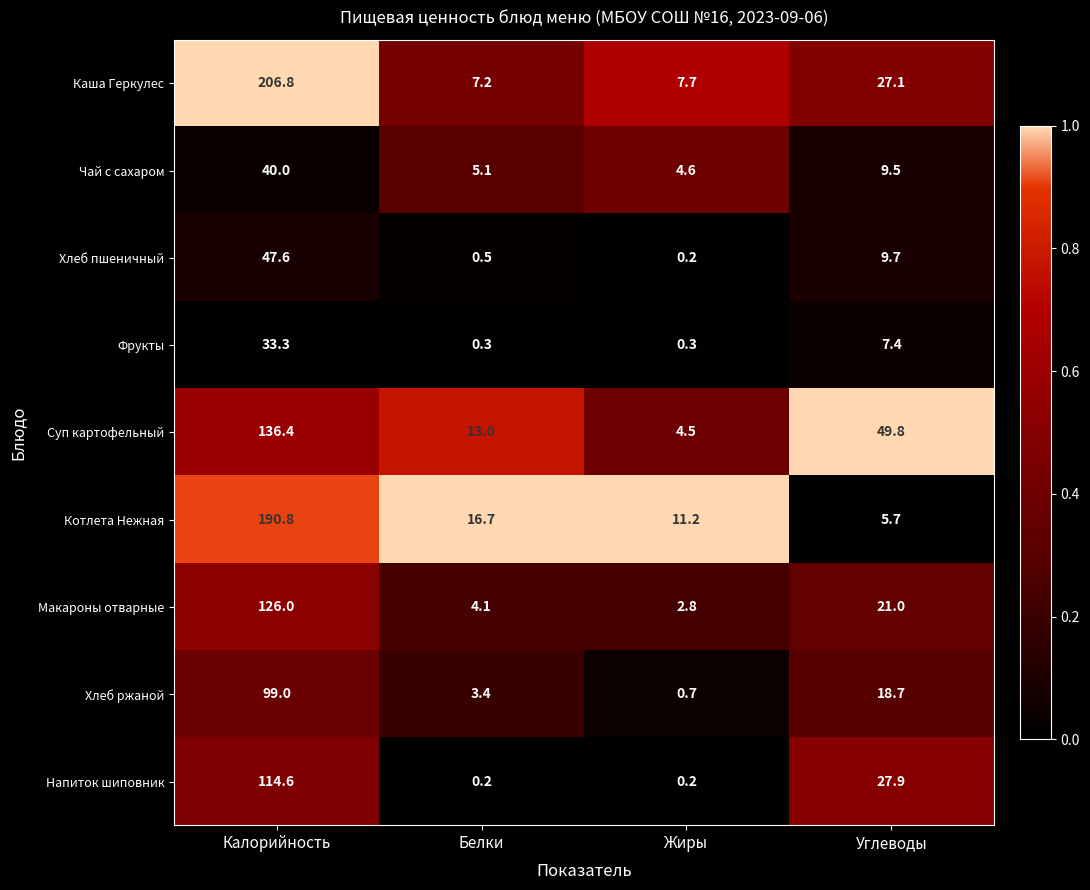

What is the difference between the Хлеб ржаной values at Углеводы and Белки?

15.3